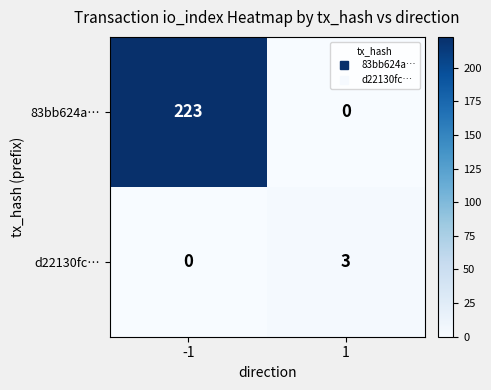

What is the sum of all 83bb624a… values?

223